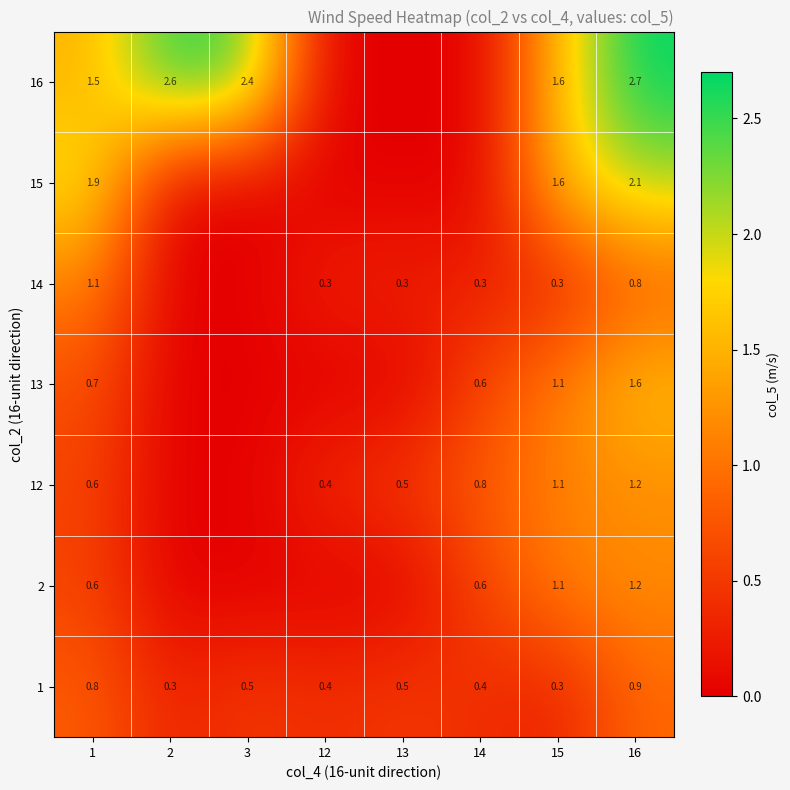

What is the total value across all series at 3?

2.9